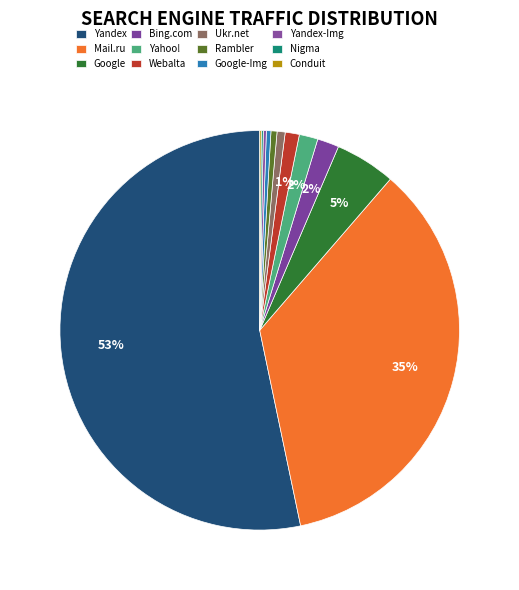

How many slices are in this pie chart?

12